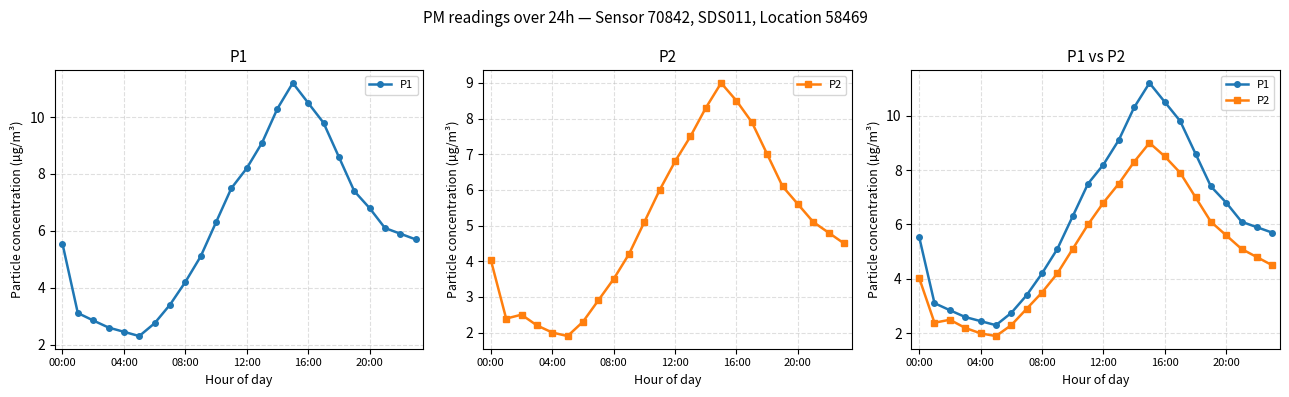

True or false: P1 and P2 cross at least once.

False